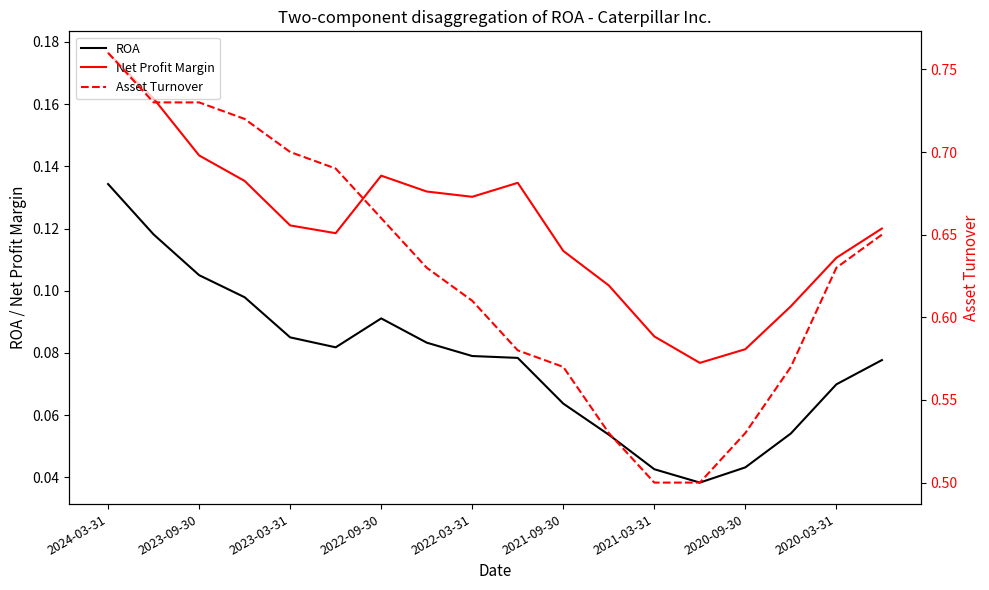

The Asset Turnover series shows 0.7 at 17. True or false?

True